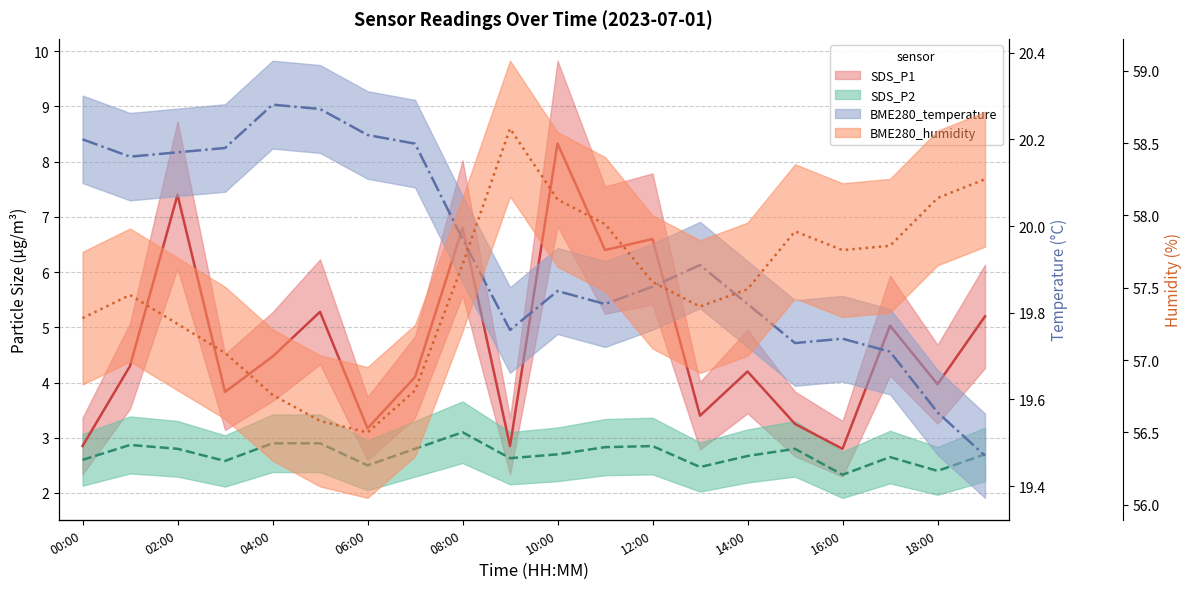

True or false: SDS_P2 and BME280_temperature intersect in this chart.

False